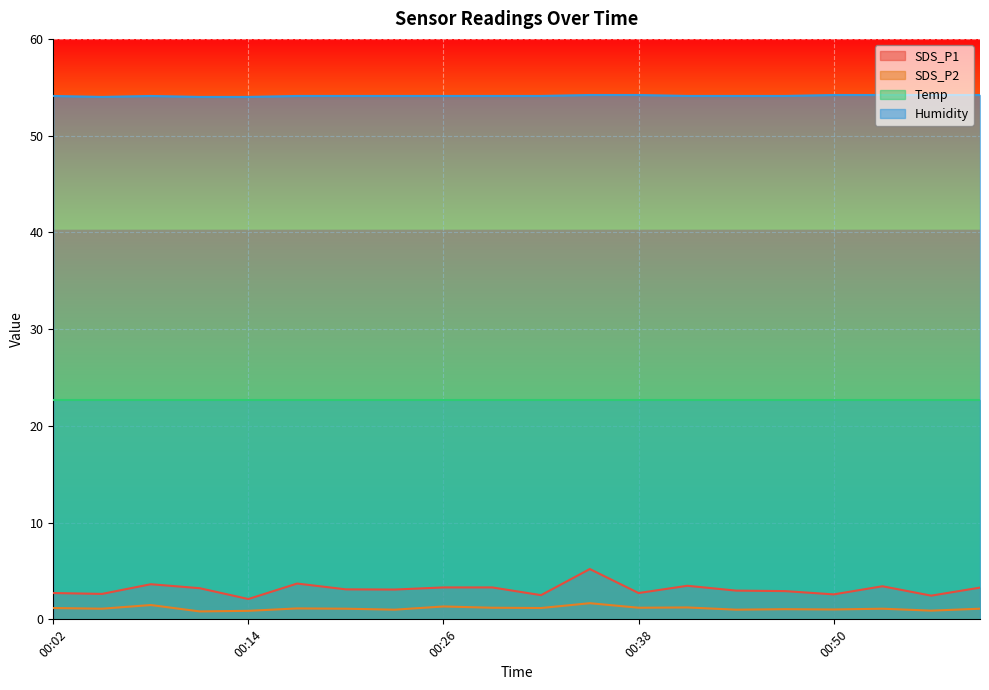

What is the difference between the maximum and minimum values in the Humidity series?

0.2